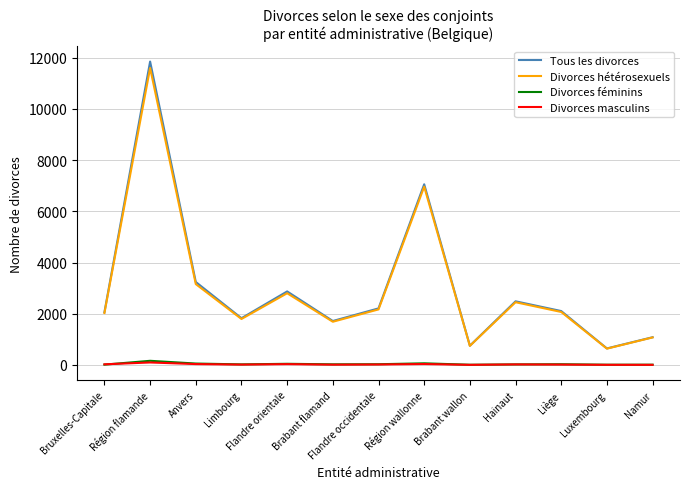

At which category does Tous les divorces reach its first local peak?

Région flamande